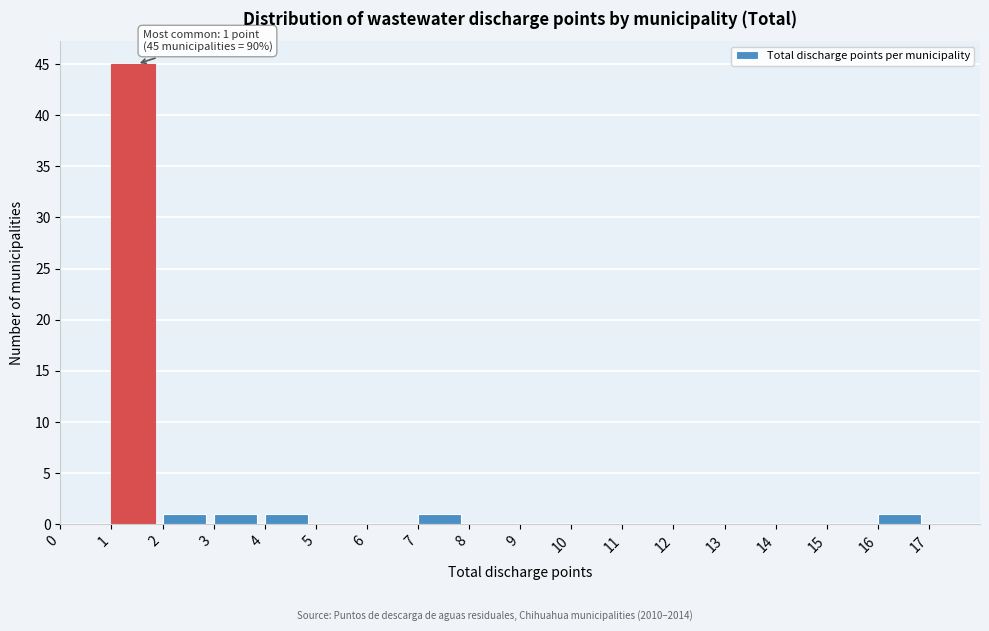

Over which range of the x-axis is the bar tallest?

1 to 2